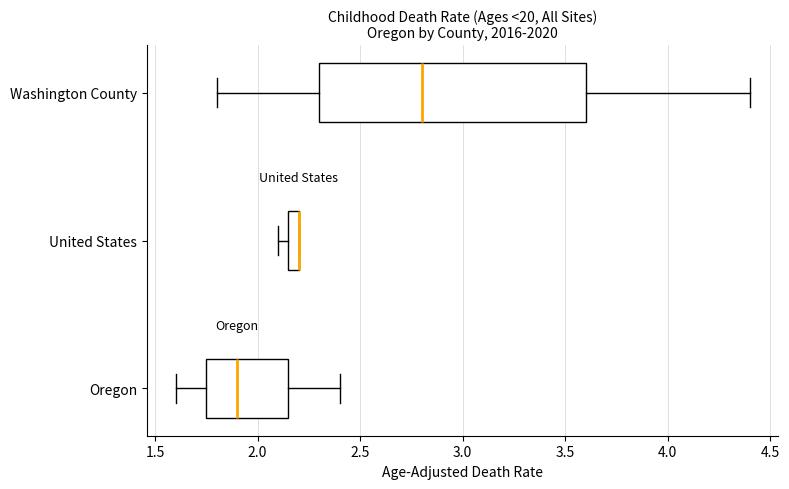

Where is the left edge of the box for Washington County on the x-axis? The values are not printed on the chart, so give them approximately, as read against the axis.

2.30